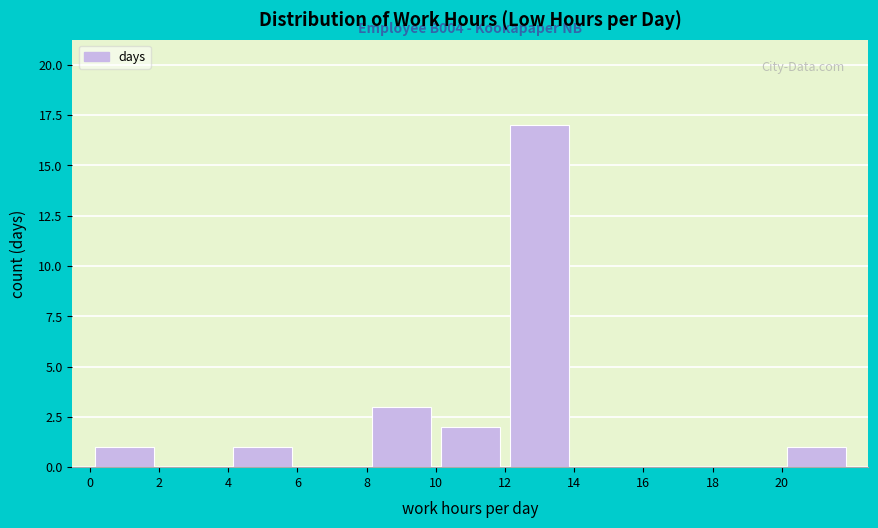

Which range on the x-axis has the tallest bar?

12 to 14